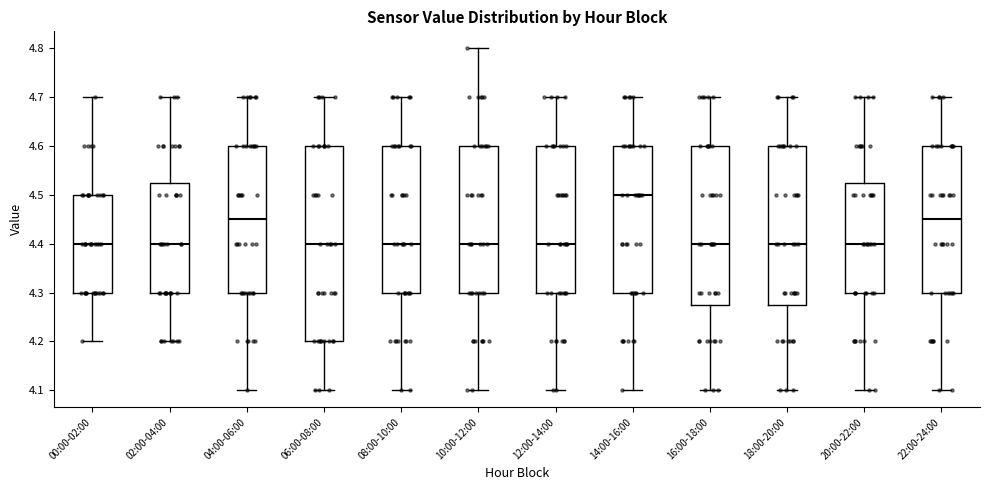

Which box is the tallest, from its lower edge to its upper edge?

06:00-08:00